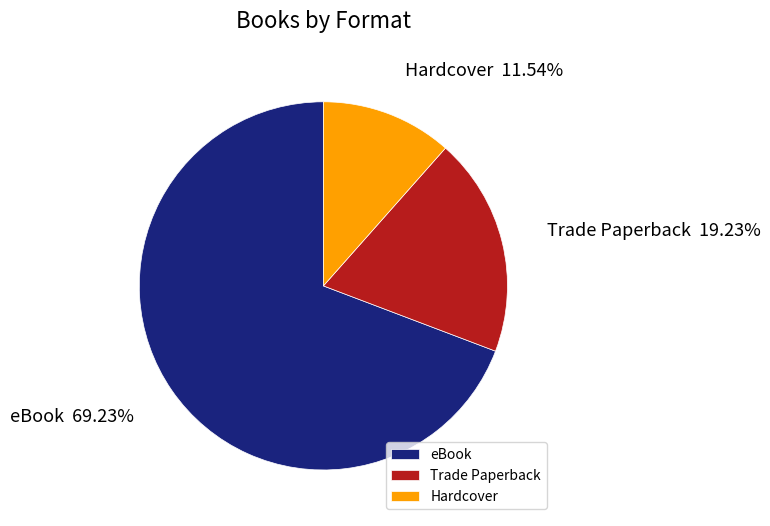

Which category has the smallest portion of the pie?

Hardcover